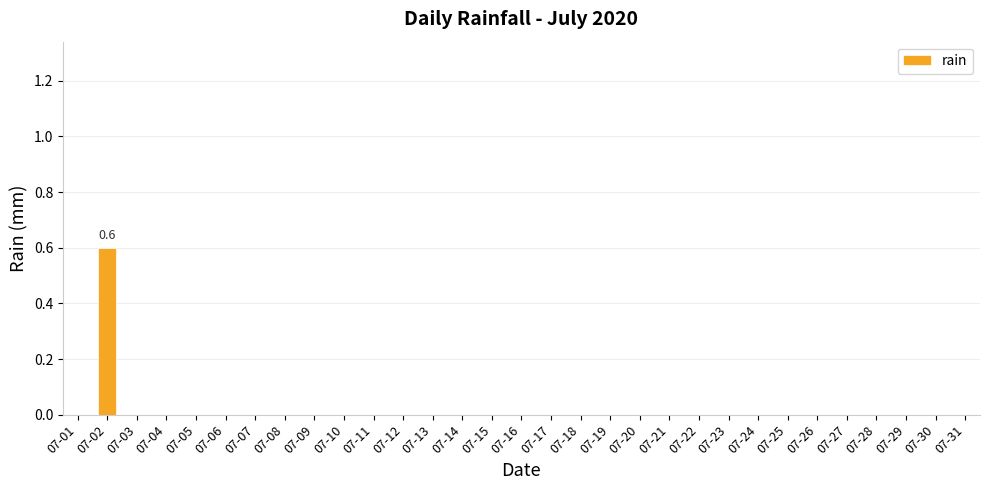

At which category does the chart reach its peak across all series?

07-02